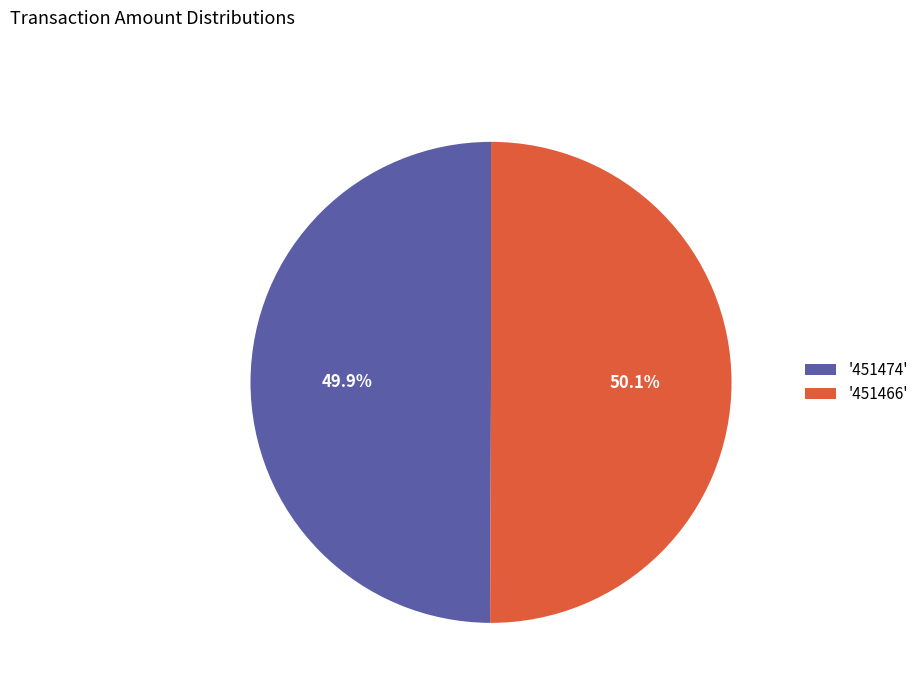

What percentage is NOT represented by '451466'?

49.9%